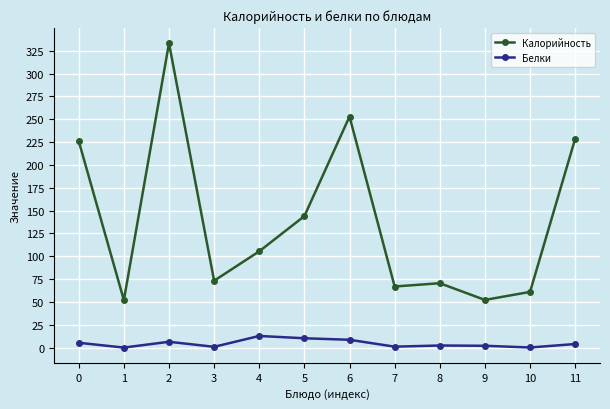

What is the minimum value for Калорийность?

52.0